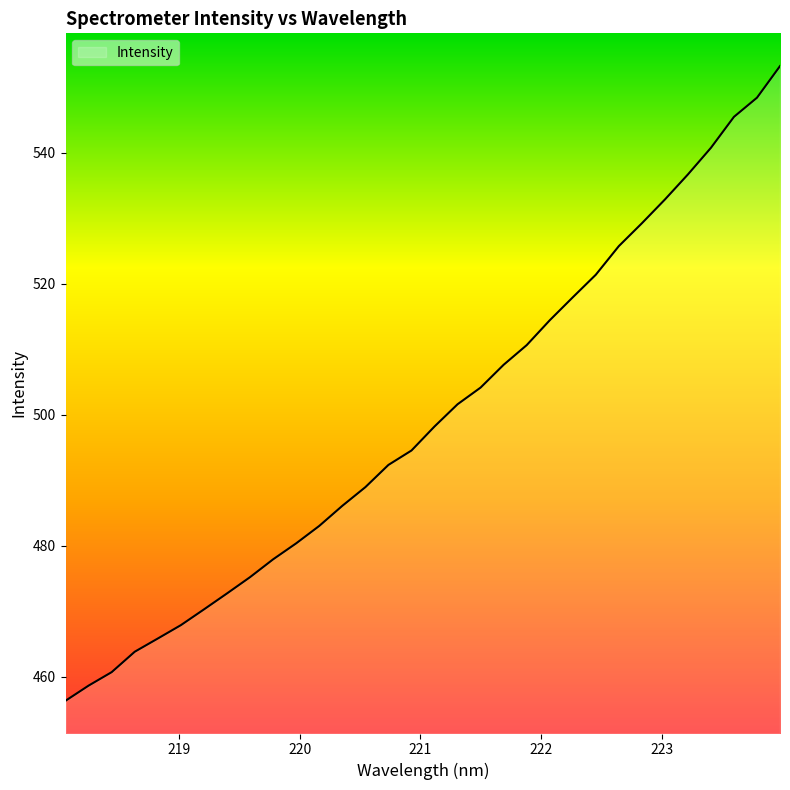

What is the difference between the maximum and minimum values?

96.9